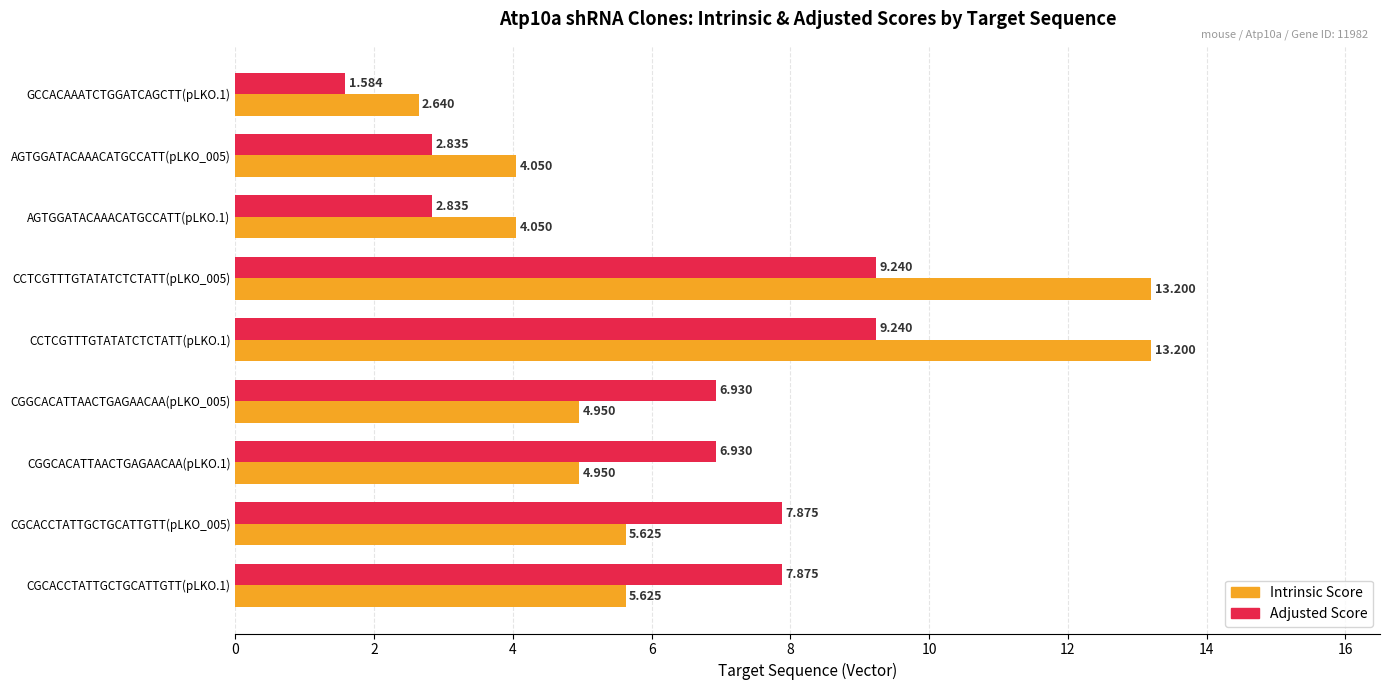

Which series has the largest total across all categories?

Intrinsic Score